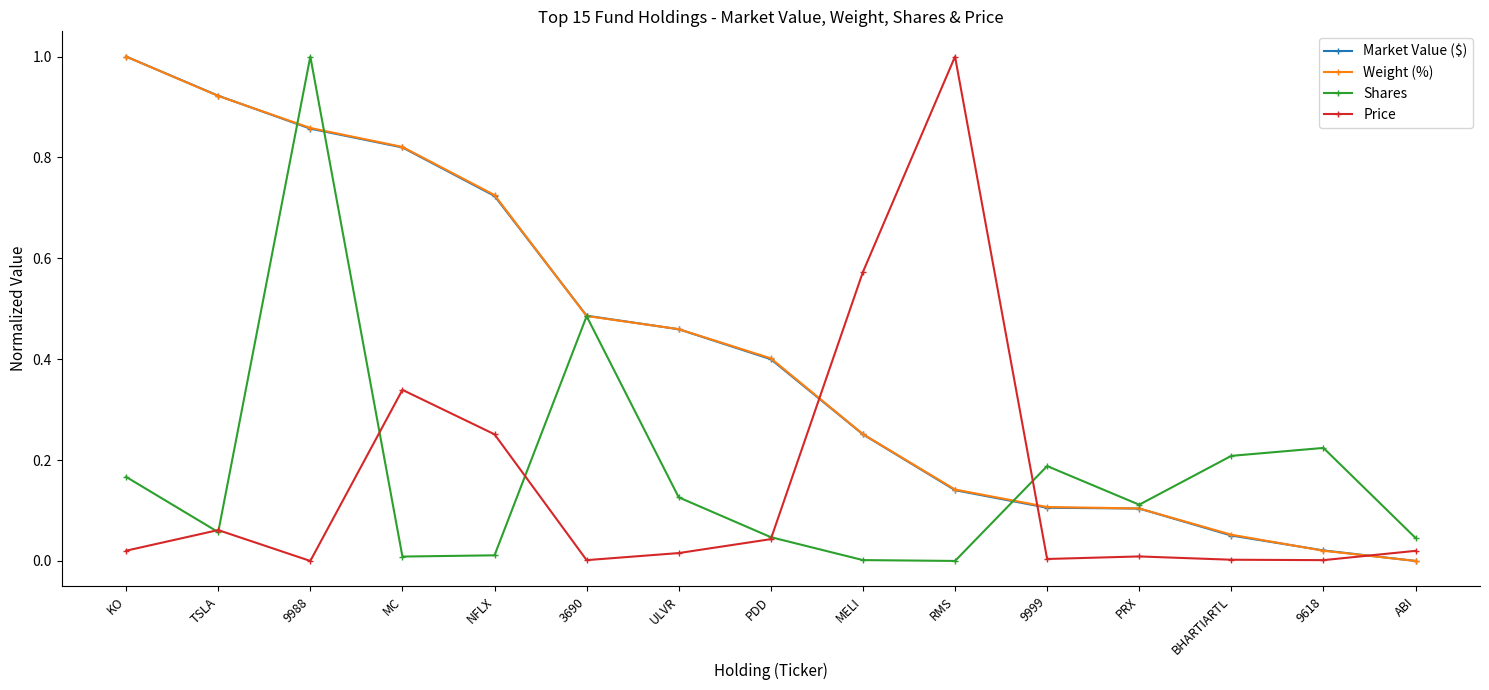

What is the label of the 15th point from the left?

ABI